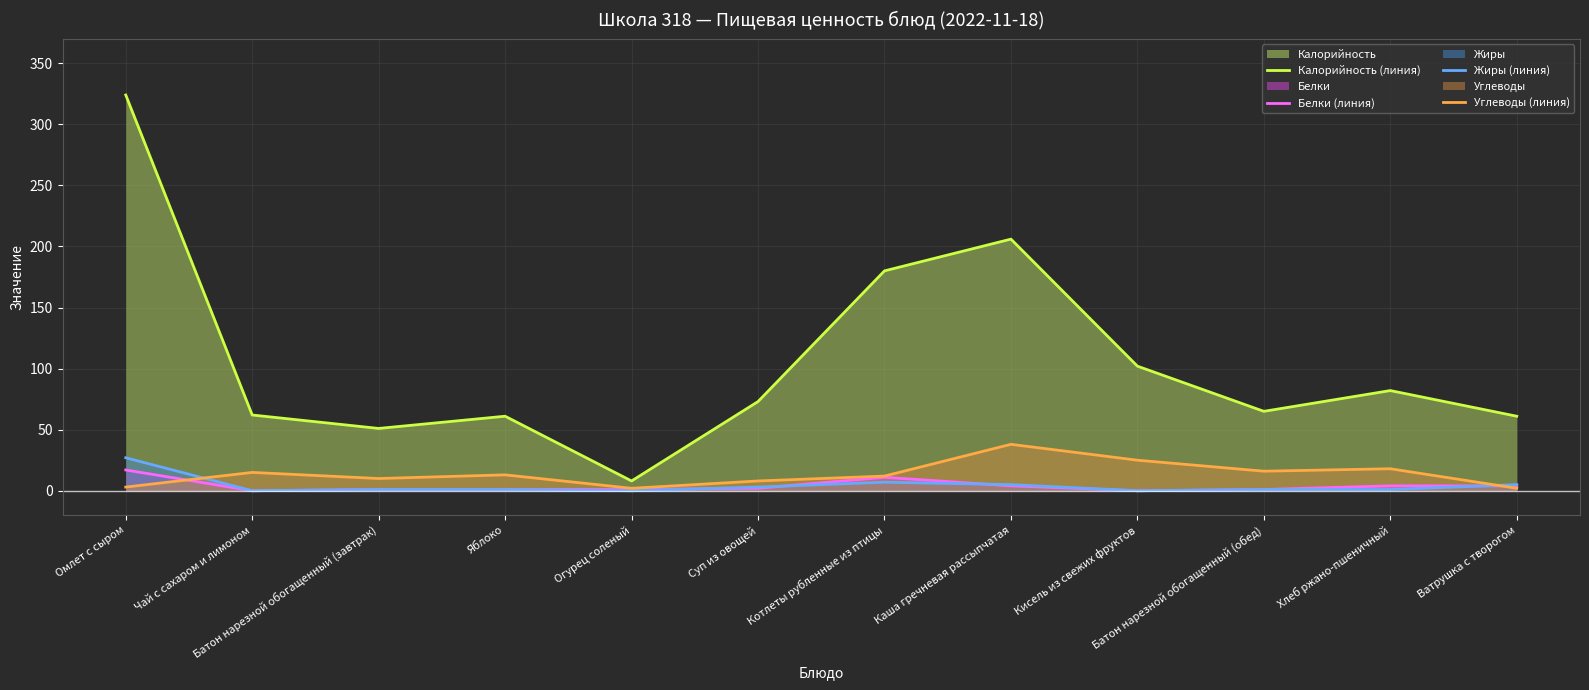

What is the maximum value for Углеводы (линия)?

38